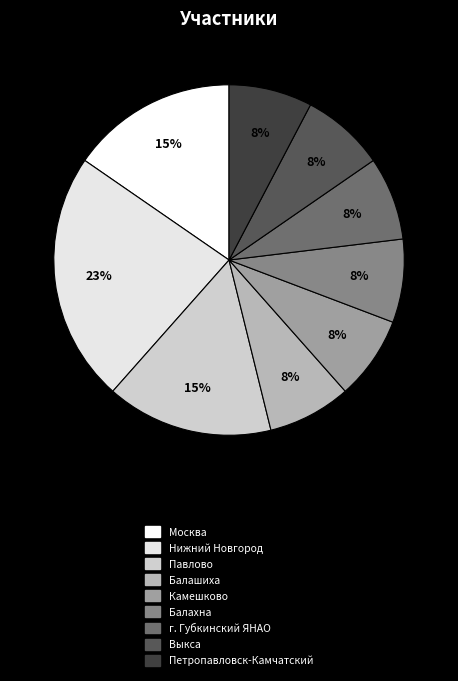

How many slices are in this pie chart?

9